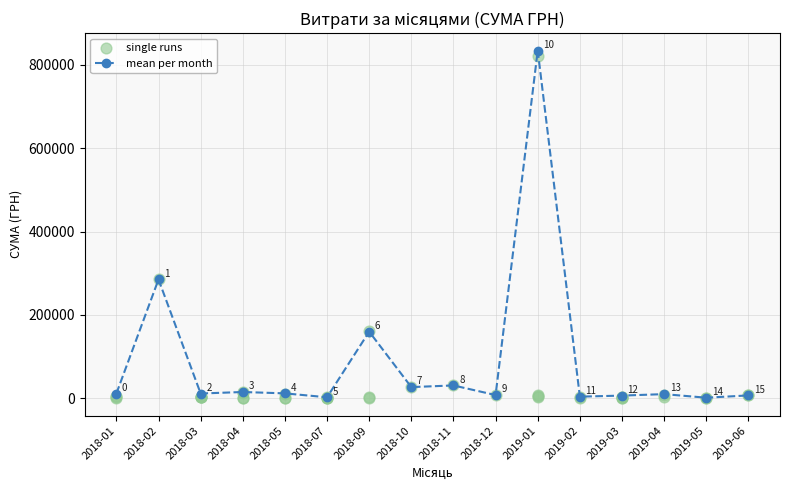

What is the change in value from 2018-12 to 2019-05?

-6389.8